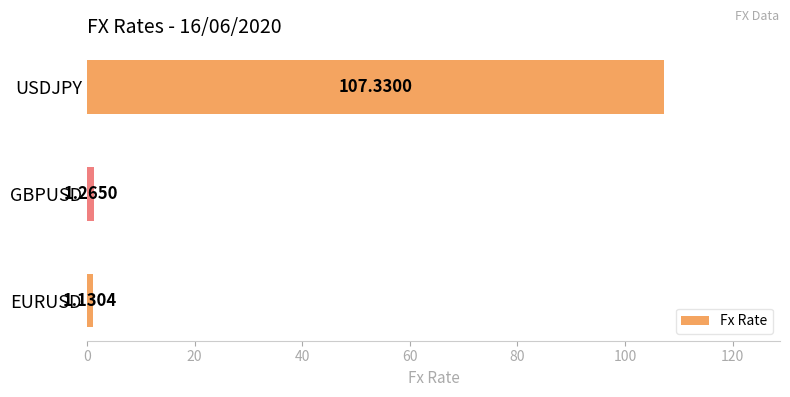

What is the ratio of the value at EURUSD to the value at GBPUSD?

0.9